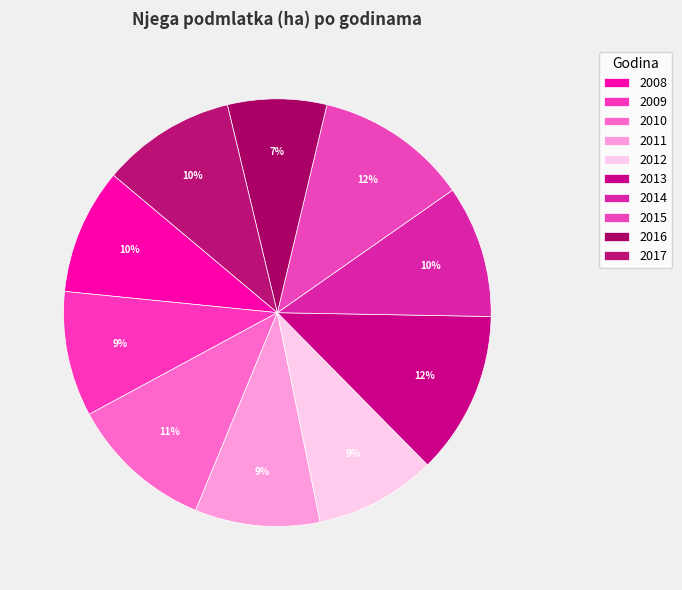

To the nearest percent, what portion does 2013 represent?

12%